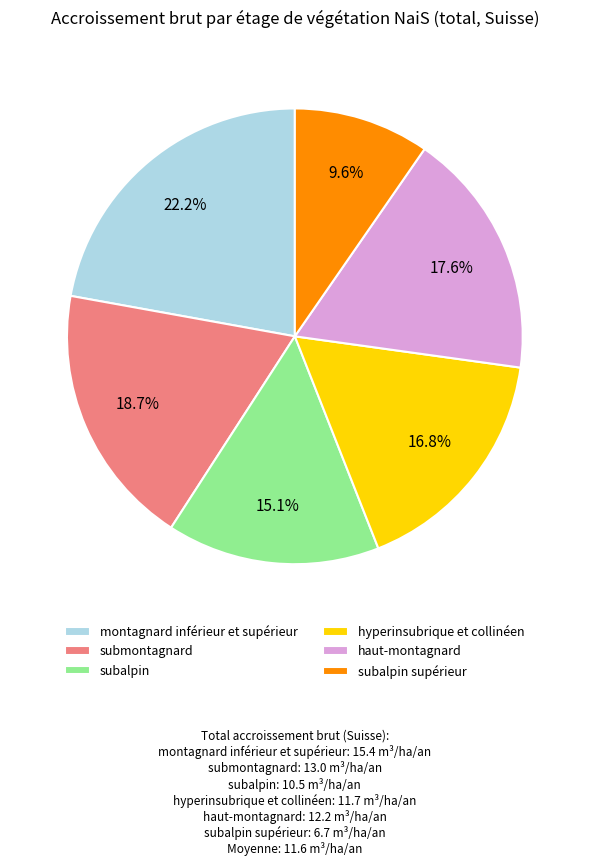

Which has a higher value, submontagnard or haut-montagnard?

submontagnard